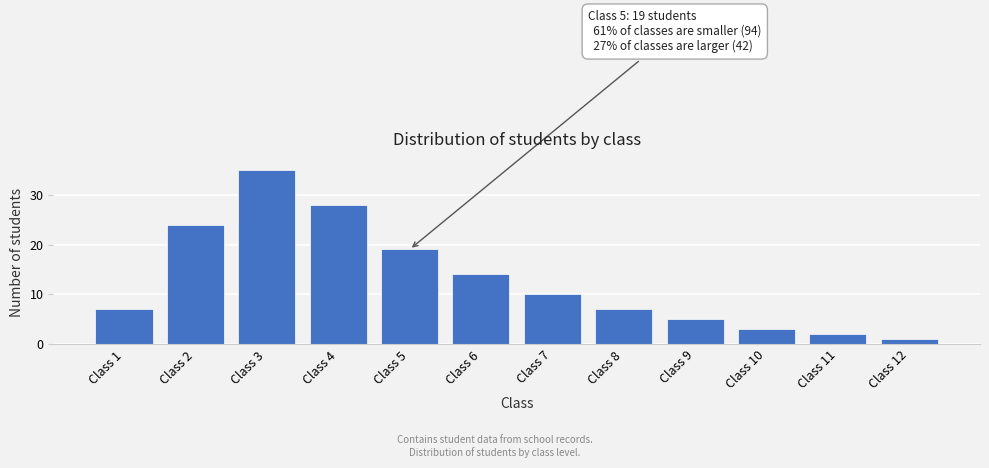

Reading left to right, what are all the values shown in this chart?

7	24	35	28	19	14	10	7	5	3	2	1